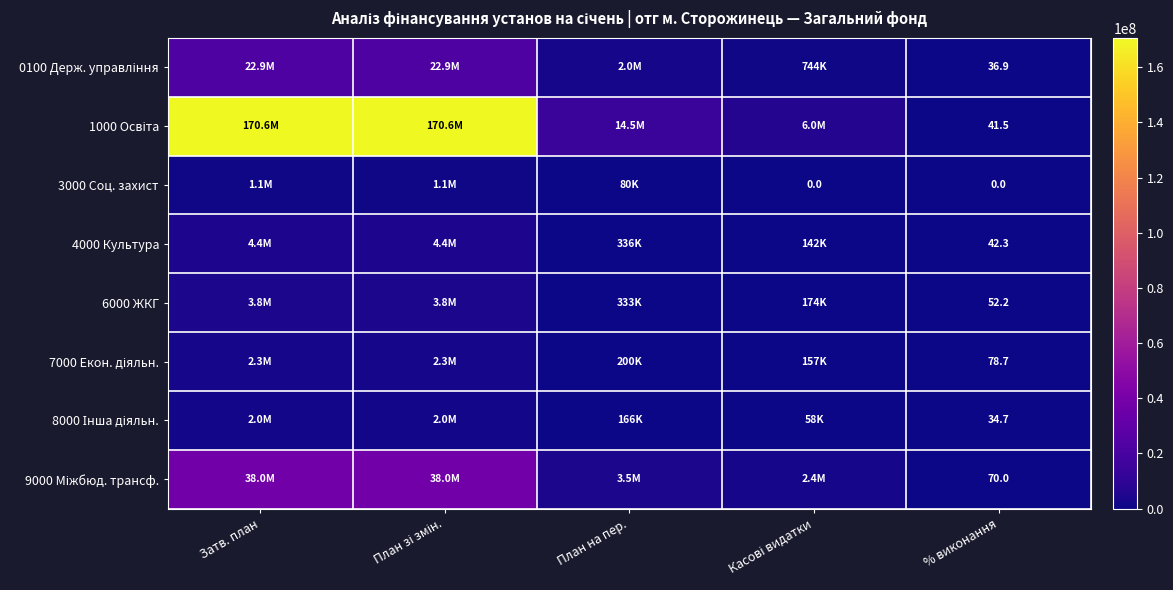

Which series changed the most between План на пер. and Касові видатки?

1000 Освіта